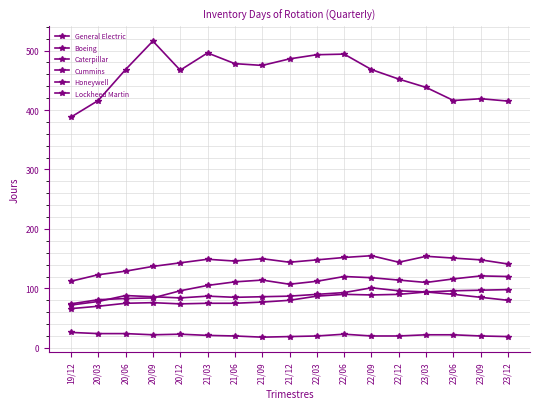

What is the difference between the second highest and second lowest values in the Lockheed Martin series?

5